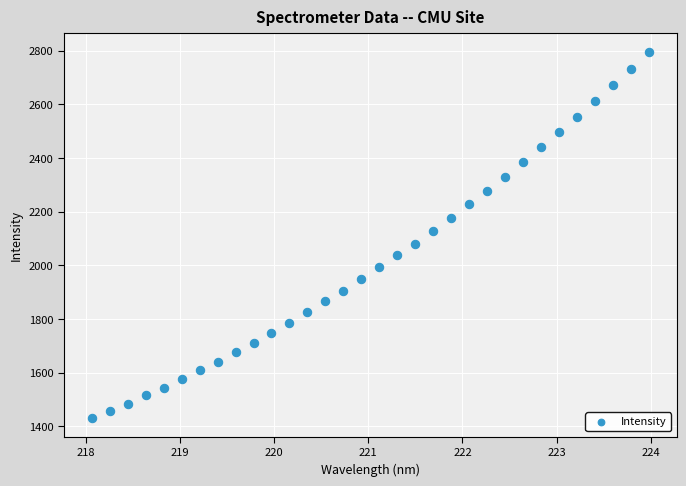

What Y value in the scatter plot is closest to 2112?

2127.4